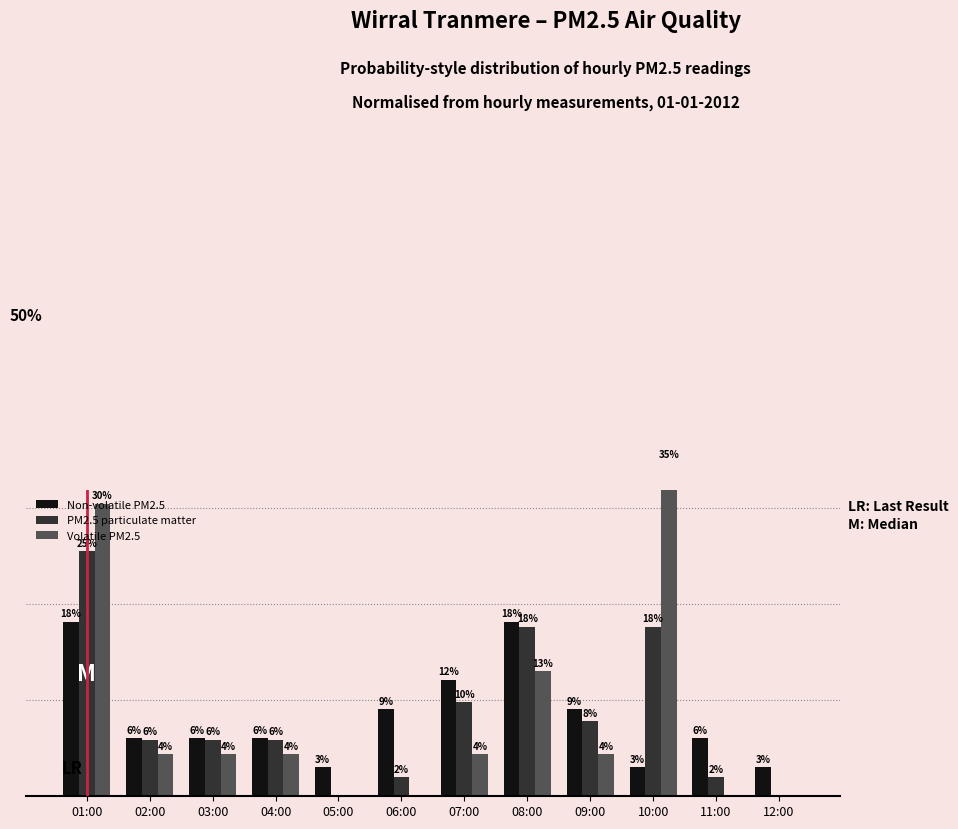

Reading left to right, extract all data points from this chart.

Non-volatile PM2.5: 18.2	6.1	6.1	6.1	3.0	9.1	12.1	18.2	9.1	3.0	6.1	3.0
PM2.5 particulate matter: 25.5	5.9	5.9	5.9	0.0	2.0	9.8	17.6	7.8	17.6	2.0	0.0
Volatile PM2.5: 30.4	4.3	4.3	4.3	0.0	0.0	4.3	13.0	4.3	34.8	0.0	0.0